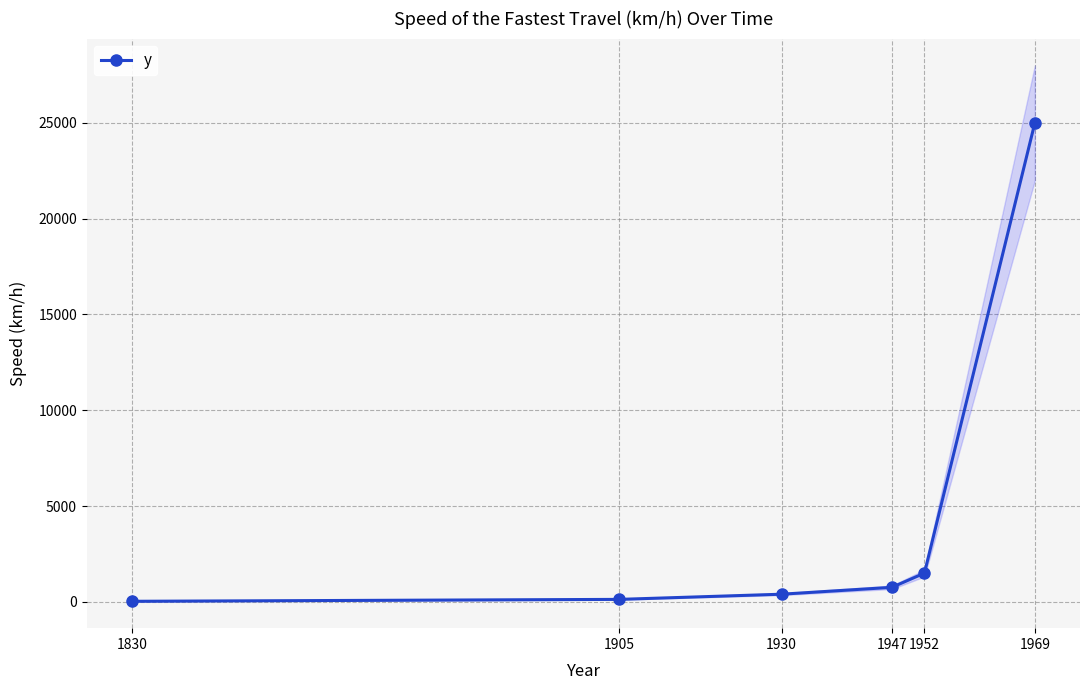

What is the change in value from 1830 to 1952?

+1470